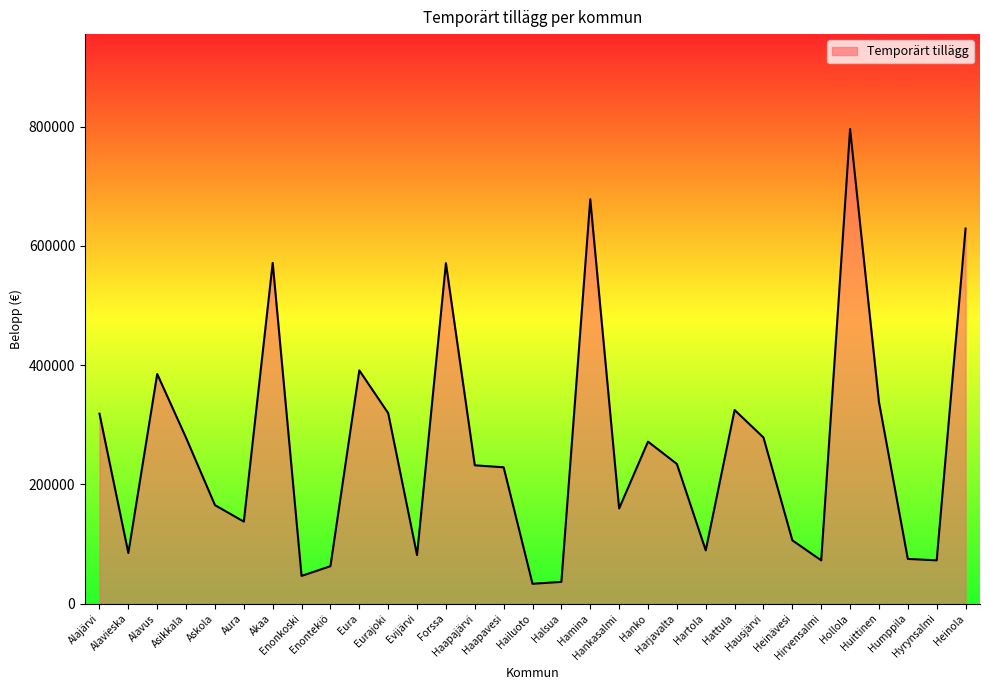

At which label does the data first exceed 232019?

Alajärvi